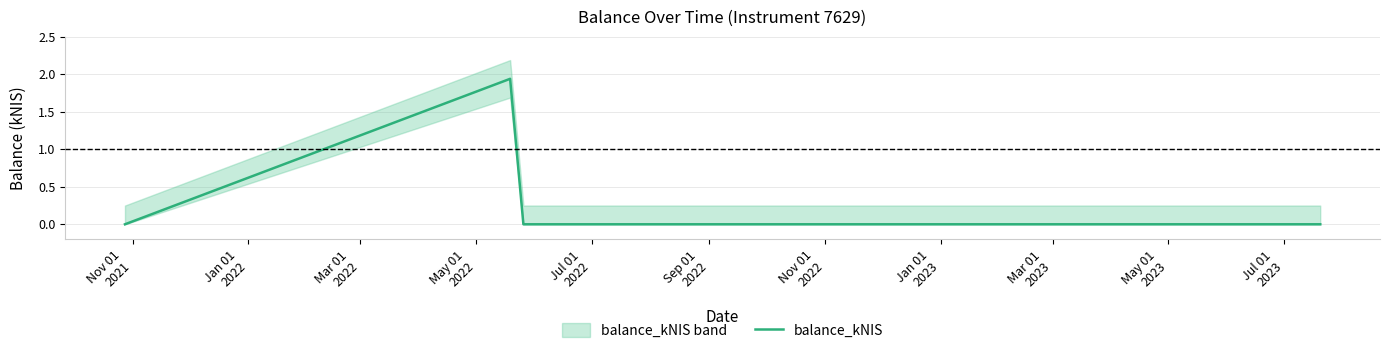

What is the sum of all values?

1.9